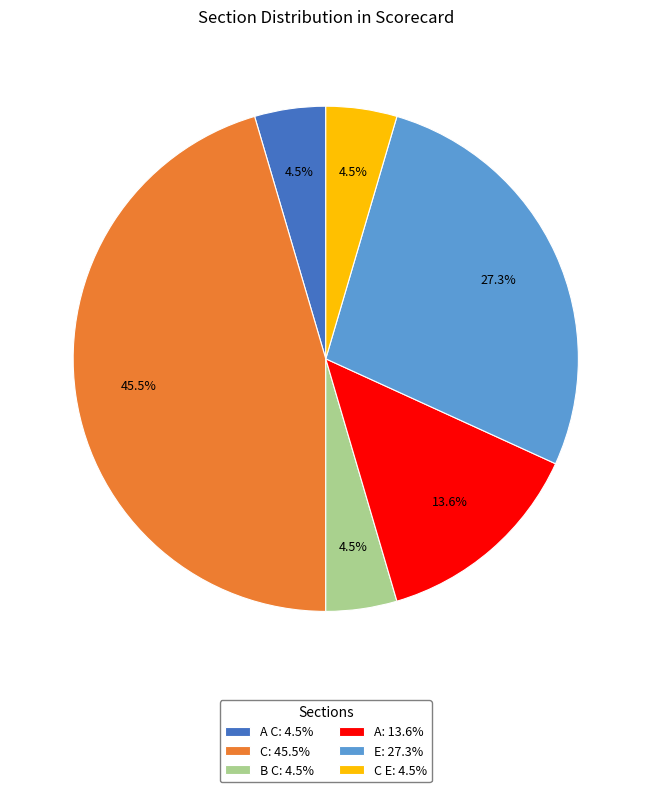

Is there a majority slice in this chart?

No